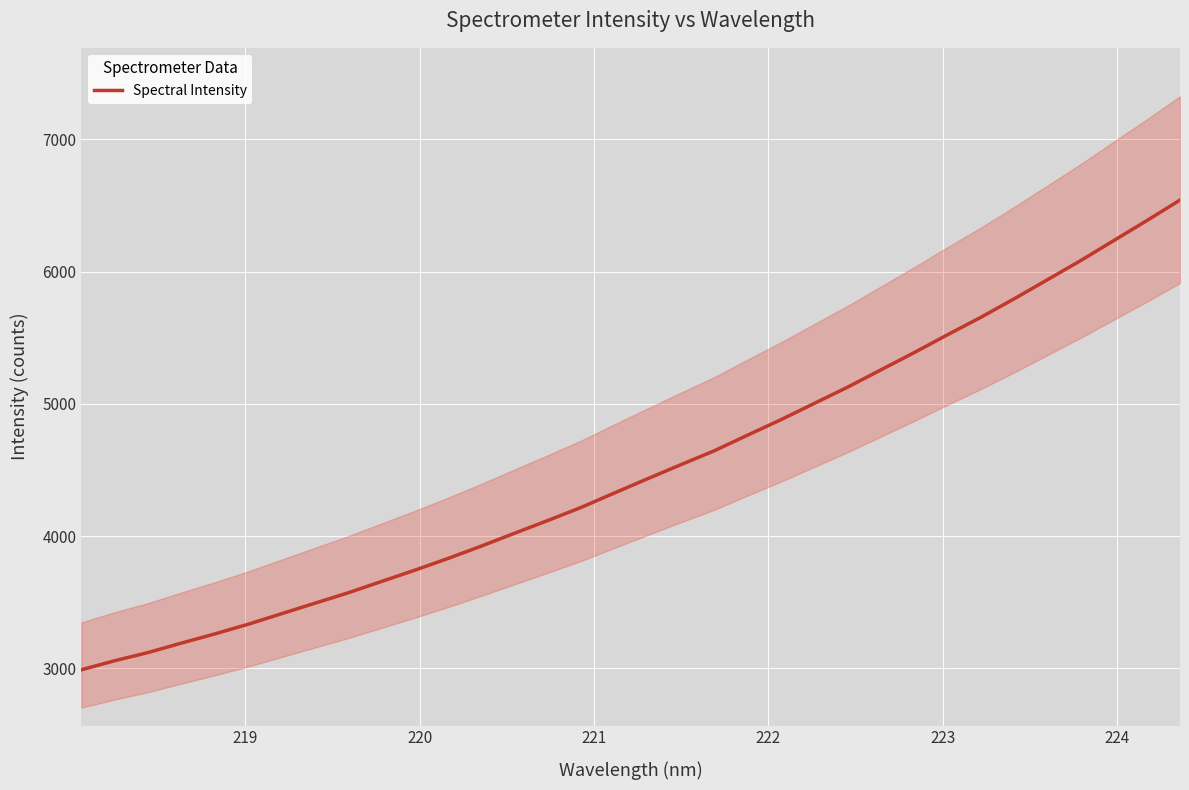

What is the greatest value displayed?

6541.6